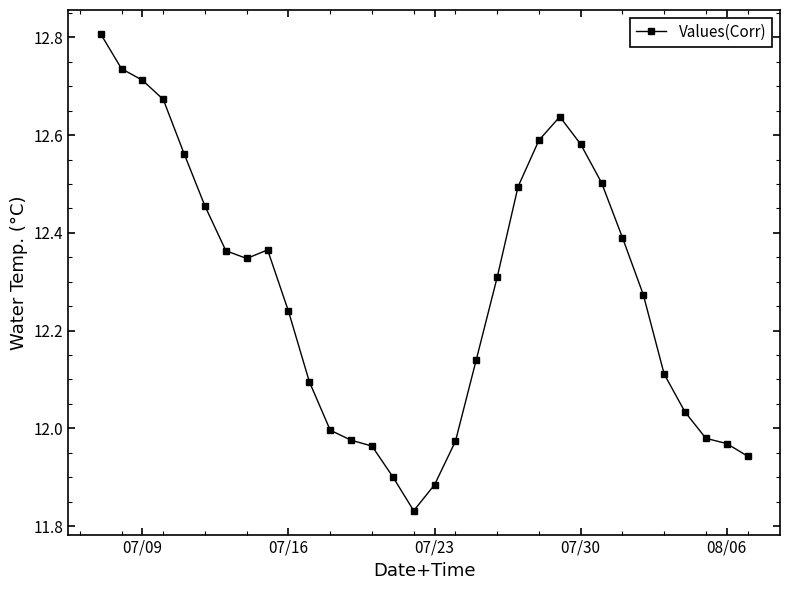

What is the greatest value displayed?

12.8